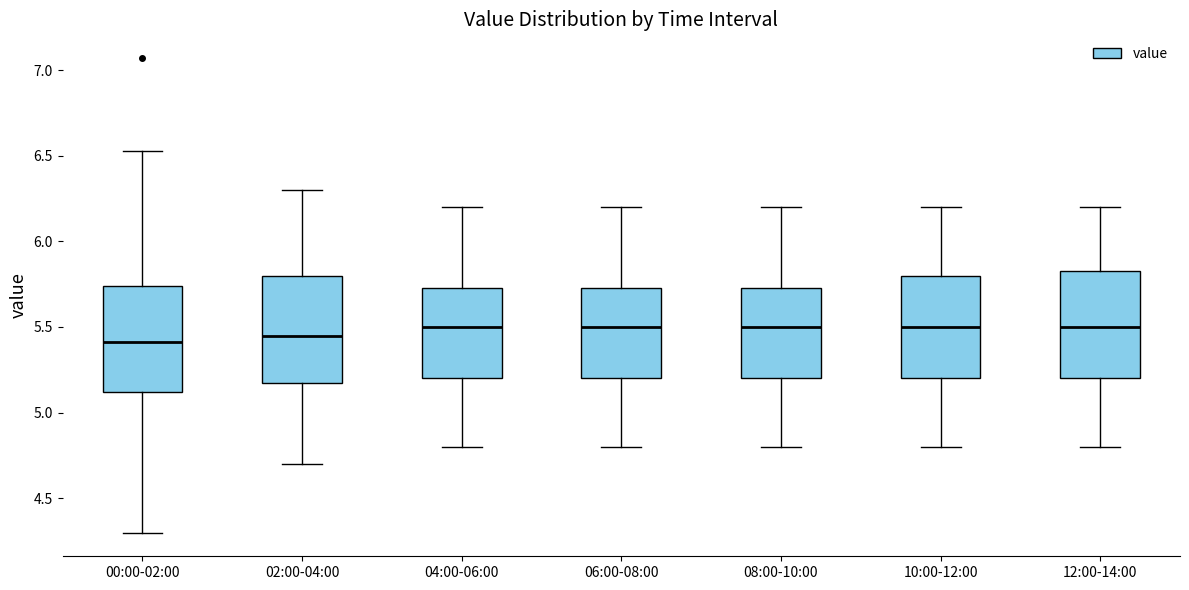

Reading left to right, transcribe this box plot: for each box, give where its median line is, the range the box spans, and where its two whiskers end, as read against the y-axis. The values are not printed on the chart, so give them approximately, as read against the axis.

00:00-02:00: median 5.40, box 5.10 to 5.75, whiskers 4.30 to 6.55
02:00-04:00: median 5.45, box 5.20 to 5.80, whiskers 4.70 to 6.30
04:00-06:00: median 5.50, box 5.20 to 5.75, whiskers 4.80 to 6.20
06:00-08:00: median 5.50, box 5.20 to 5.75, whiskers 4.80 to 6.20
08:00-10:00: median 5.50, box 5.20 to 5.75, whiskers 4.80 to 6.20
10:00-12:00: median 5.50, box 5.20 to 5.80, whiskers 4.80 to 6.20
12:00-14:00: median 5.50, box 5.20 to 5.85, whiskers 4.80 to 6.20